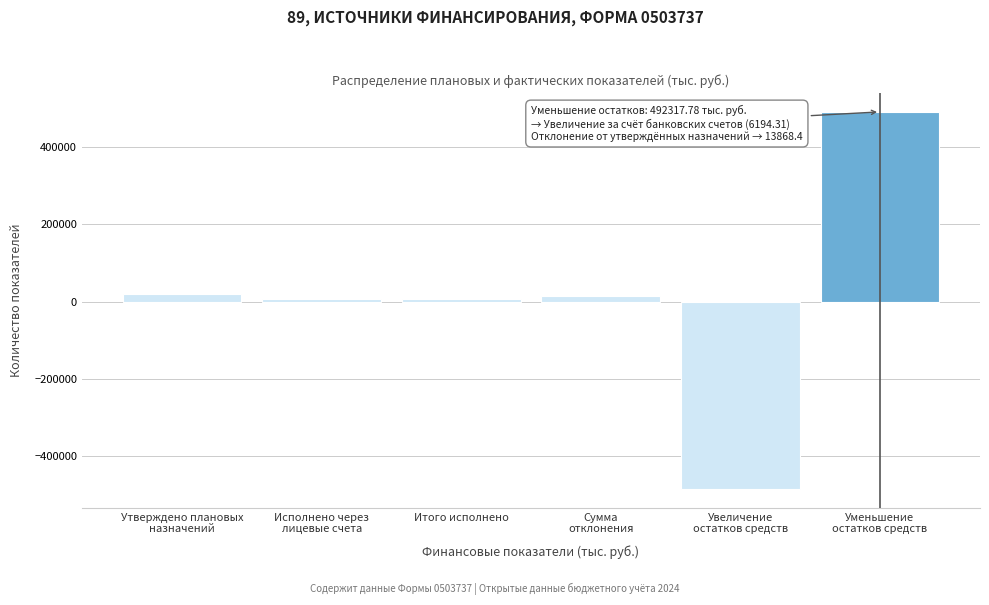

What is the greatest value displayed?

492317.8